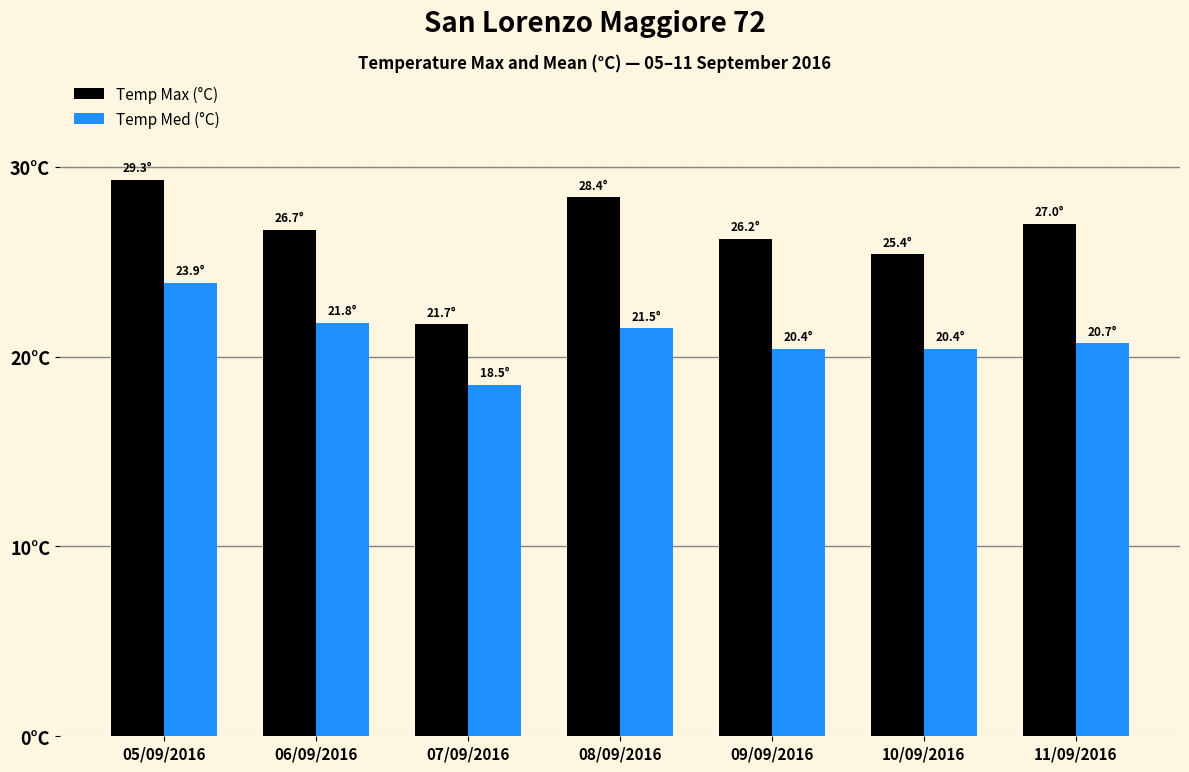

What is the total value across all series at 10/09/2016?

45.8